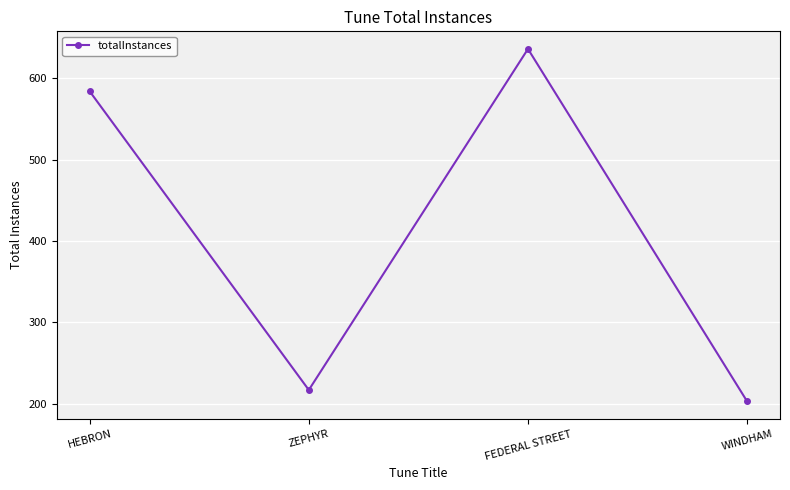

The value at HEBRON is 584. True or false?

True